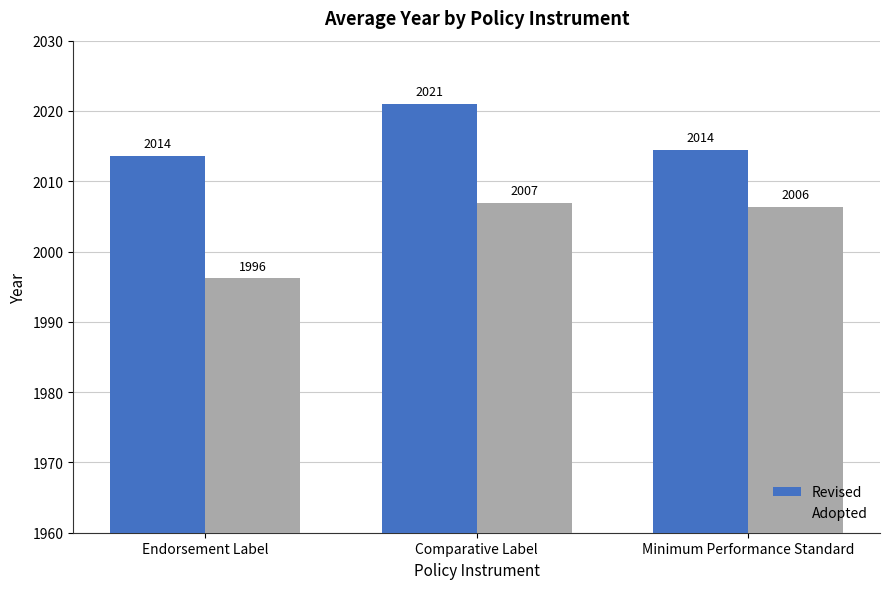

Which series changed the most between Endorsement Label and Minimum Performance Standard?

Adopted